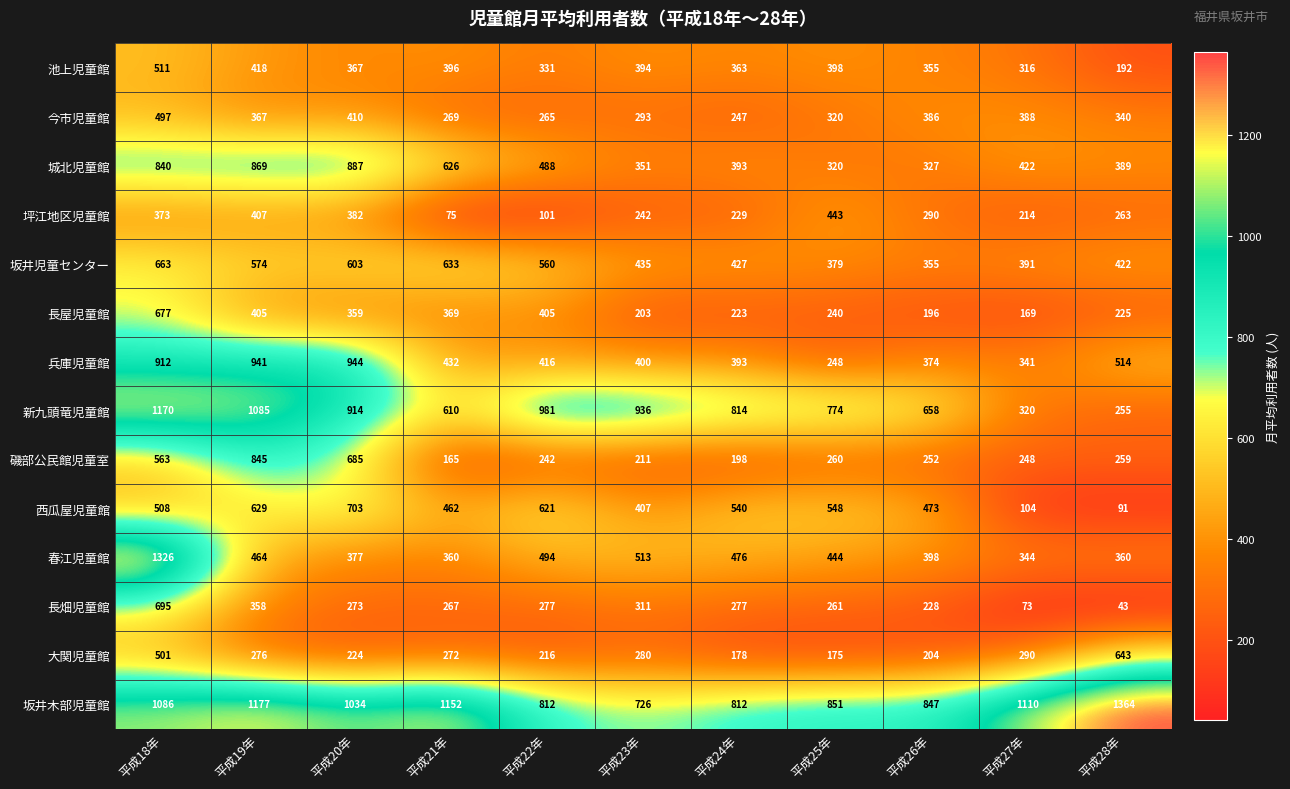

Where is 坂井児童センター nearest to the value 509?

平成22年